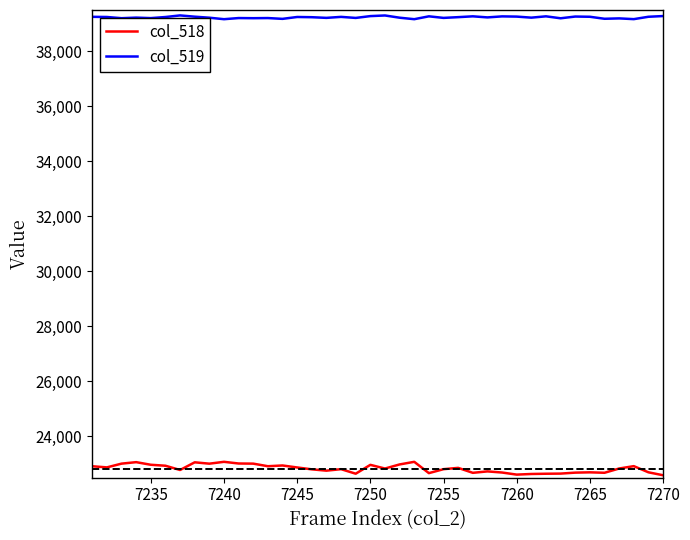

How many values in the col_519 series are below 39238?

20